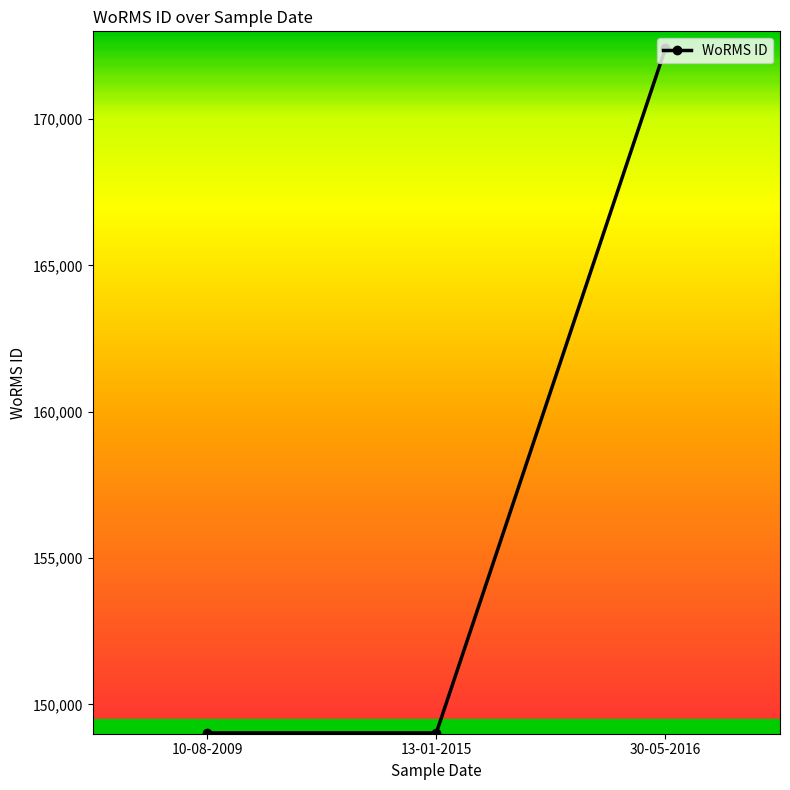

At which category does the chart reach its peak across all series?

30-05-2016